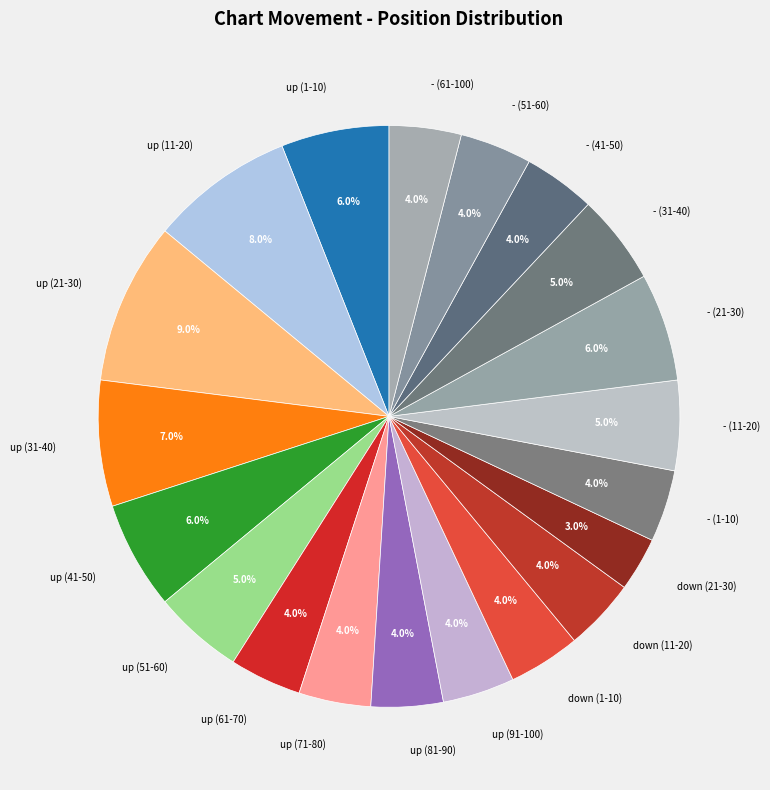

What is the largest slice in the pie chart?

up (21-30)